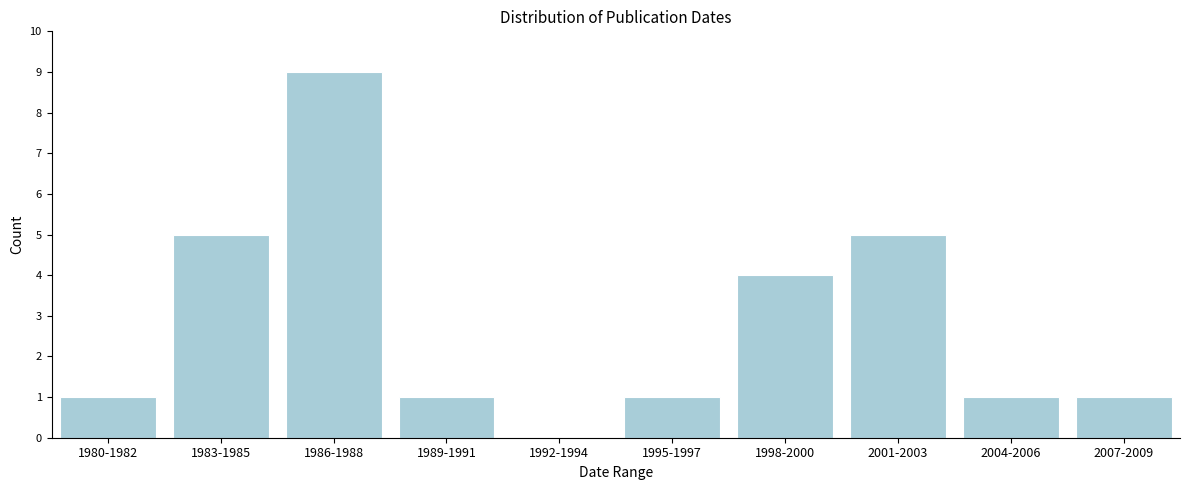

Reading right to left, transcribe all the data shown in this chart.

2007-2009=1	2004-2006=1	2001-2003=5	1998-2000=4	1995-1997=1	1992-1994=0	1989-1991=1	1986-1988=9	1983-1985=5	1980-1982=1